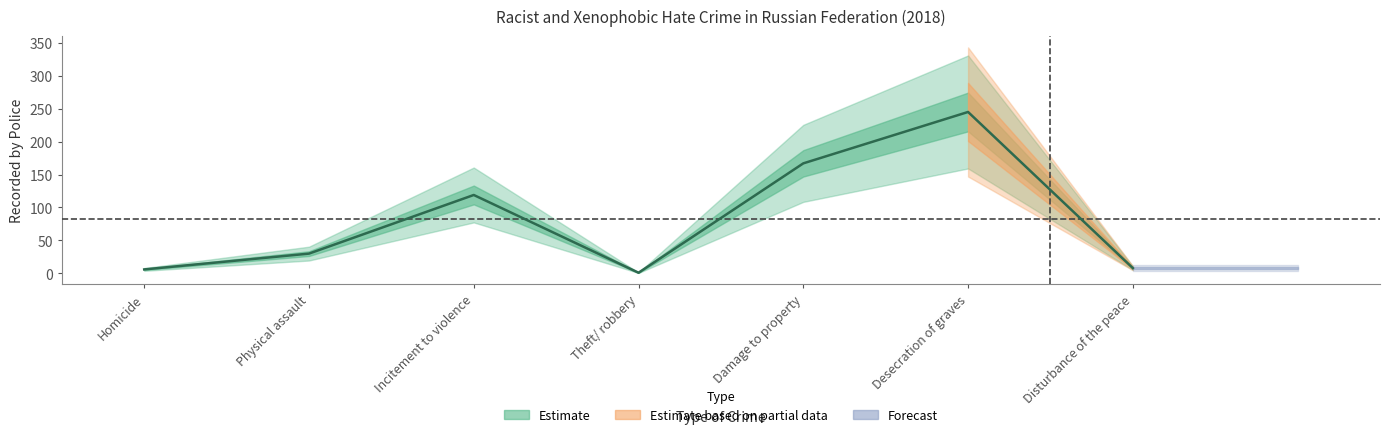

Where is the data nearest to the value 123?

Incitement to violence